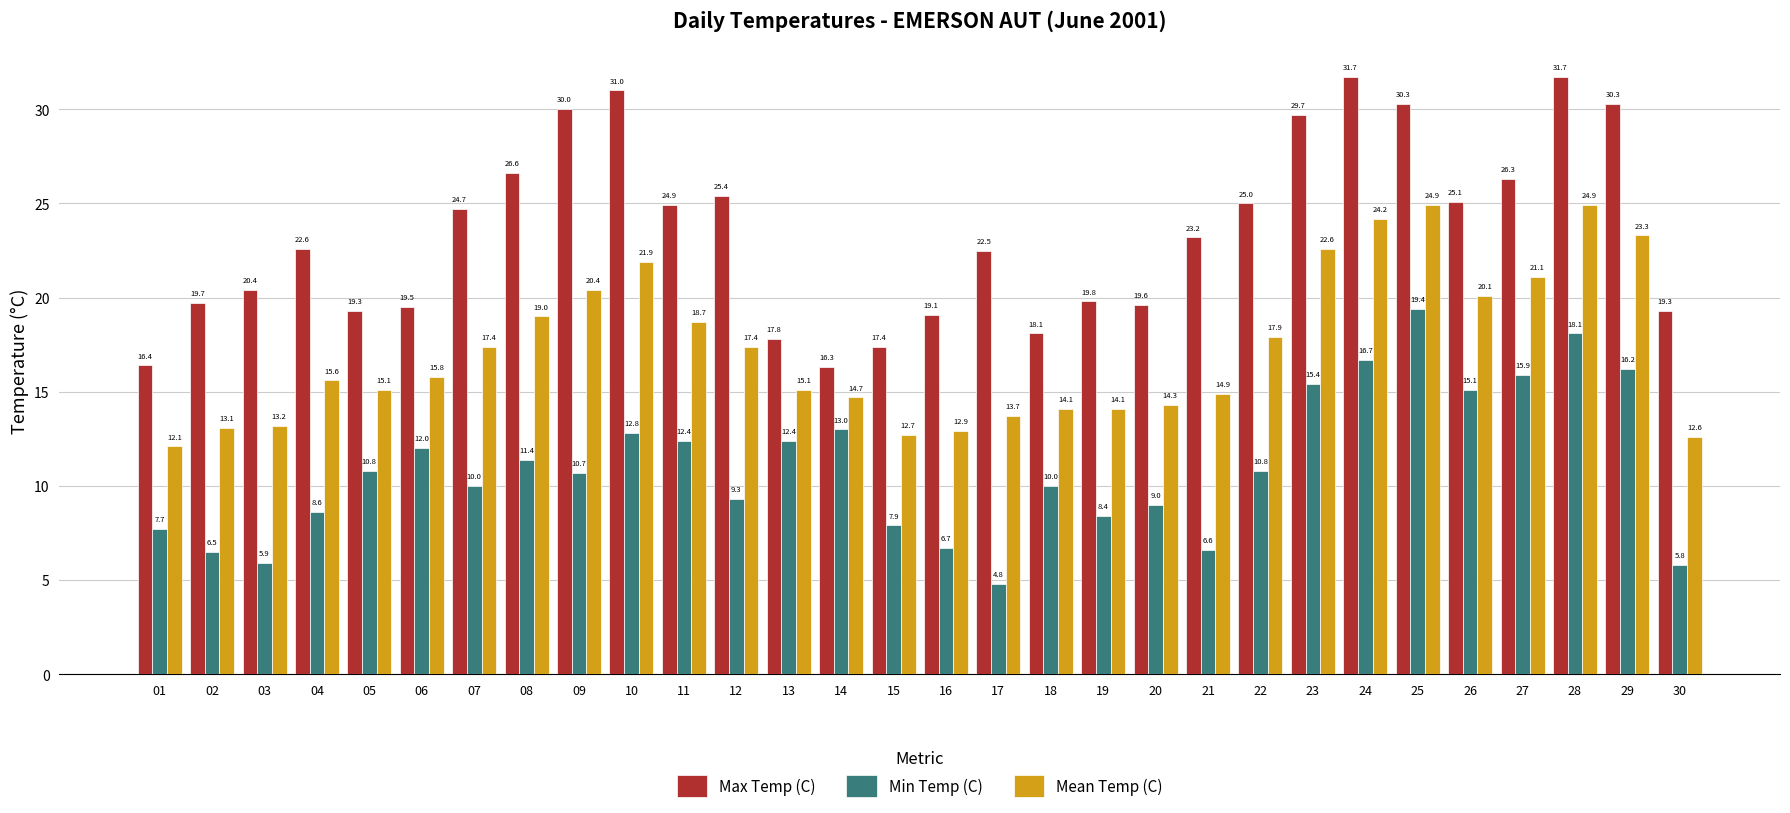

What is the smallest value displayed?

4.8